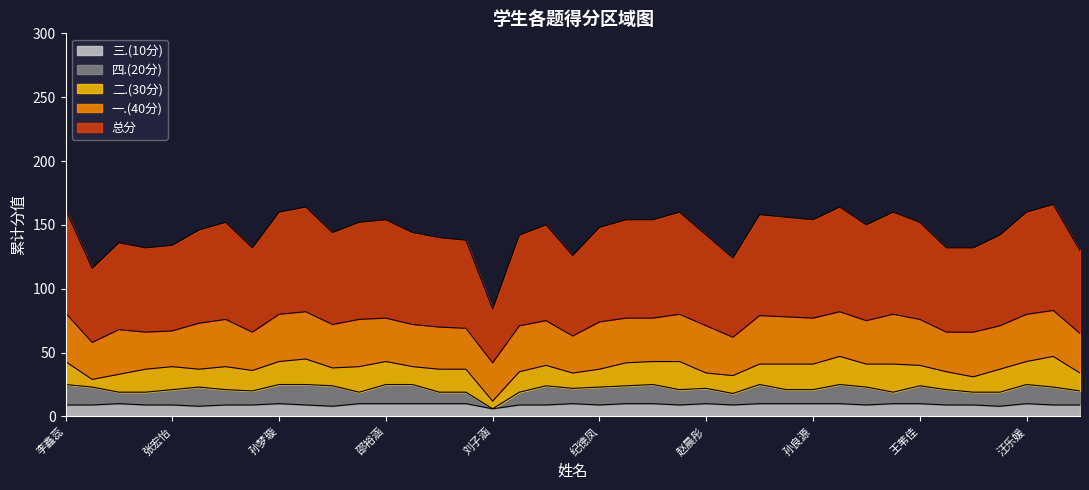

True or false: 一.(40分) and 总分 intersect in this chart.

False